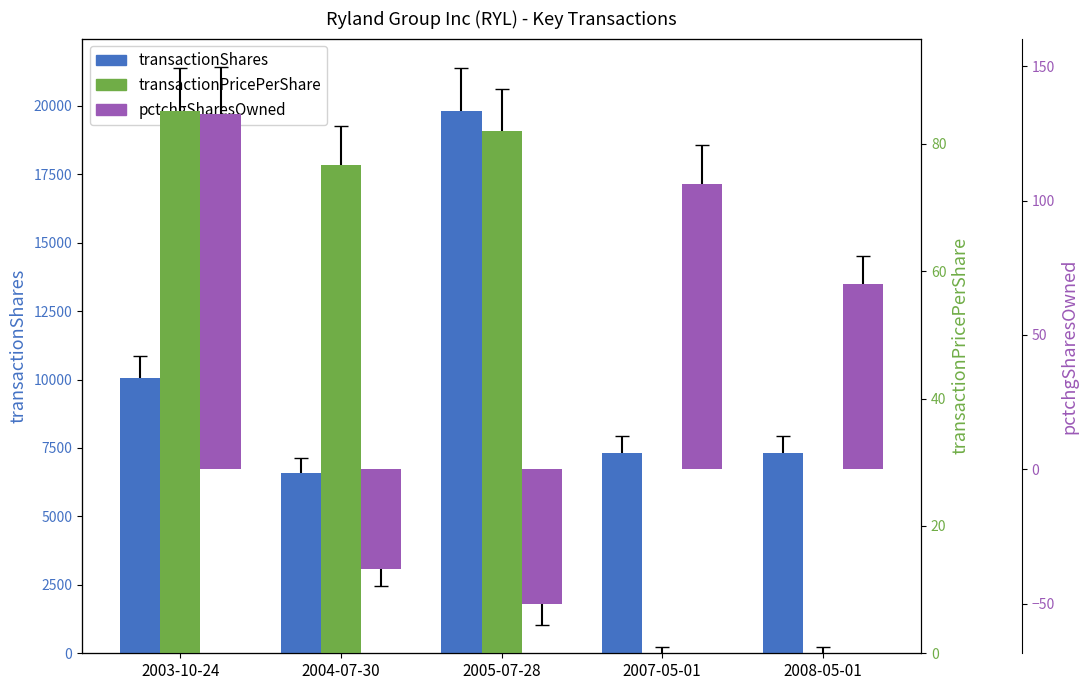

What value does the transactionPricePerShare series have at 2004-07-30?

76.7